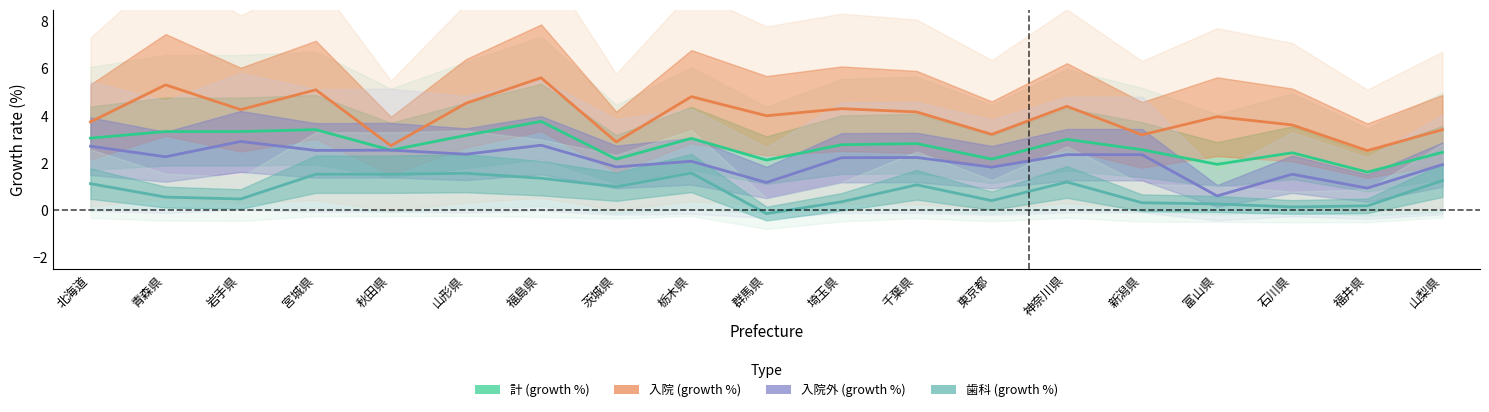

In 歯科 (growth %), how many points are lower than both neighbors (excluding endpoints)?

5